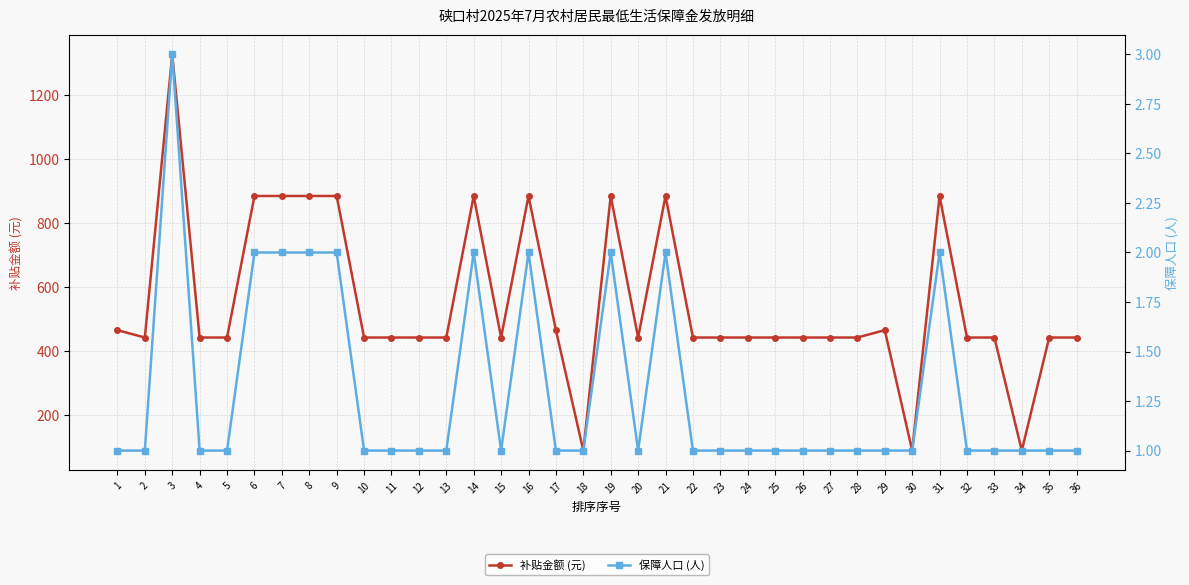

Where is 保障人口 (人) nearest to the value 2?

6